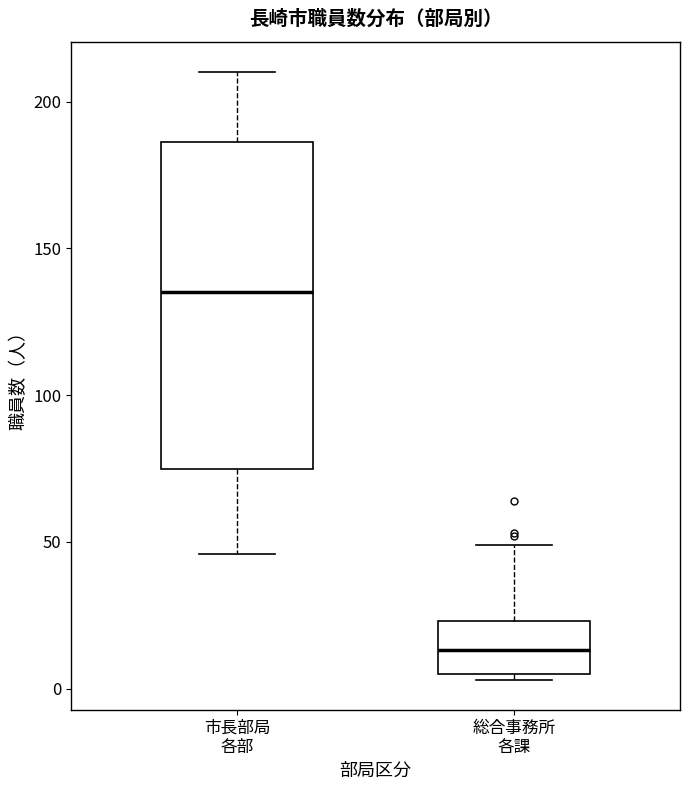

Reading left to right, transcribe this box plot: for each box, give where its median line is, the range the box spans, and where its two whiskers end, as read against the y-axis. The values are not printed on the chart, so give them approximately, as read against the axis.

市長部局 各部: median 135, box 75 to 185, whiskers 45 to 210
総合事務所 各課: median 15, box 5 to 25, whiskers 5 (just below the box's lower edge) to 50